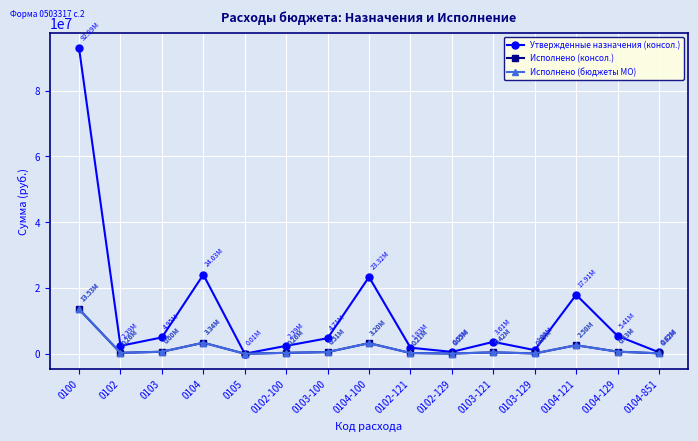

What is the difference between the Исполнено (бюджеты МО) values at 0104-129 and 0103-100?

120521.1